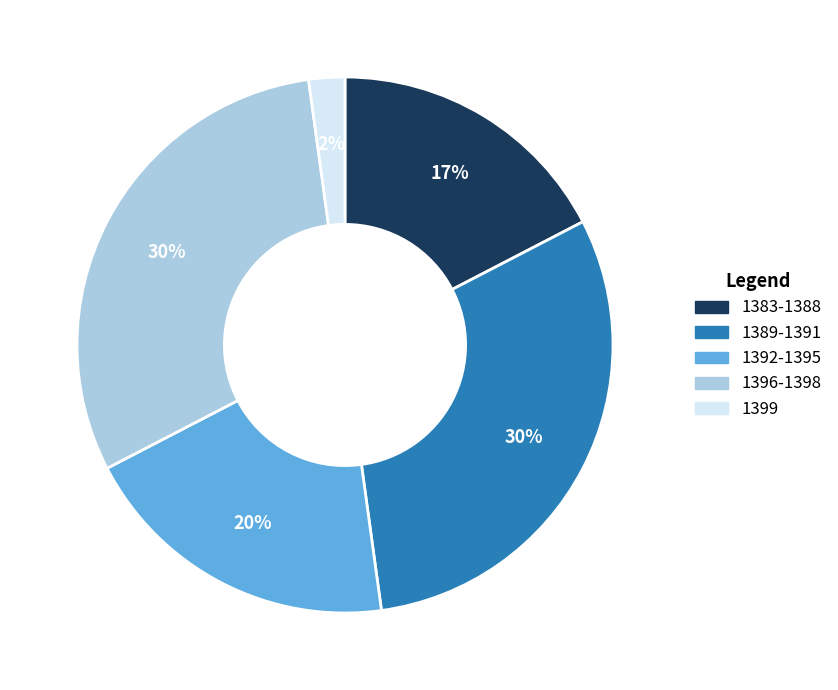

To the nearest percent, what is the difference between the largest and smallest slice percentages?

28%